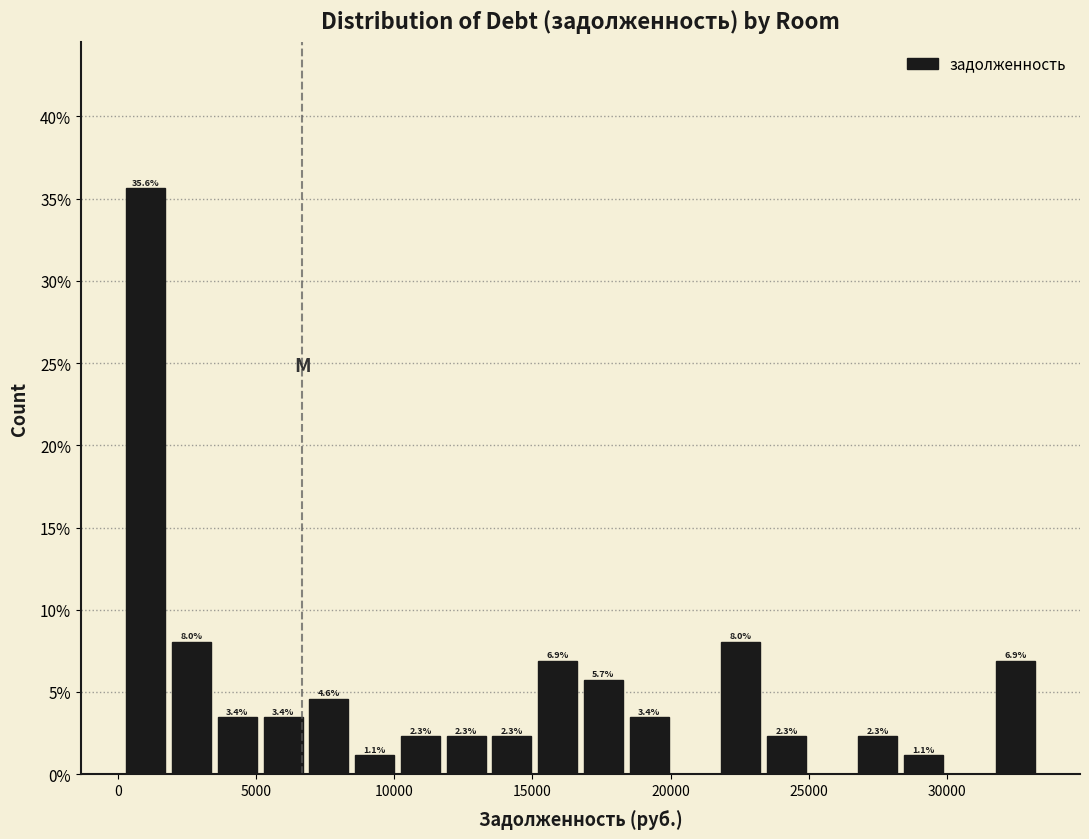

Around what value on the x-axis is the tallest bar? Give the approximate position of its centre, as read against the axis.

1000